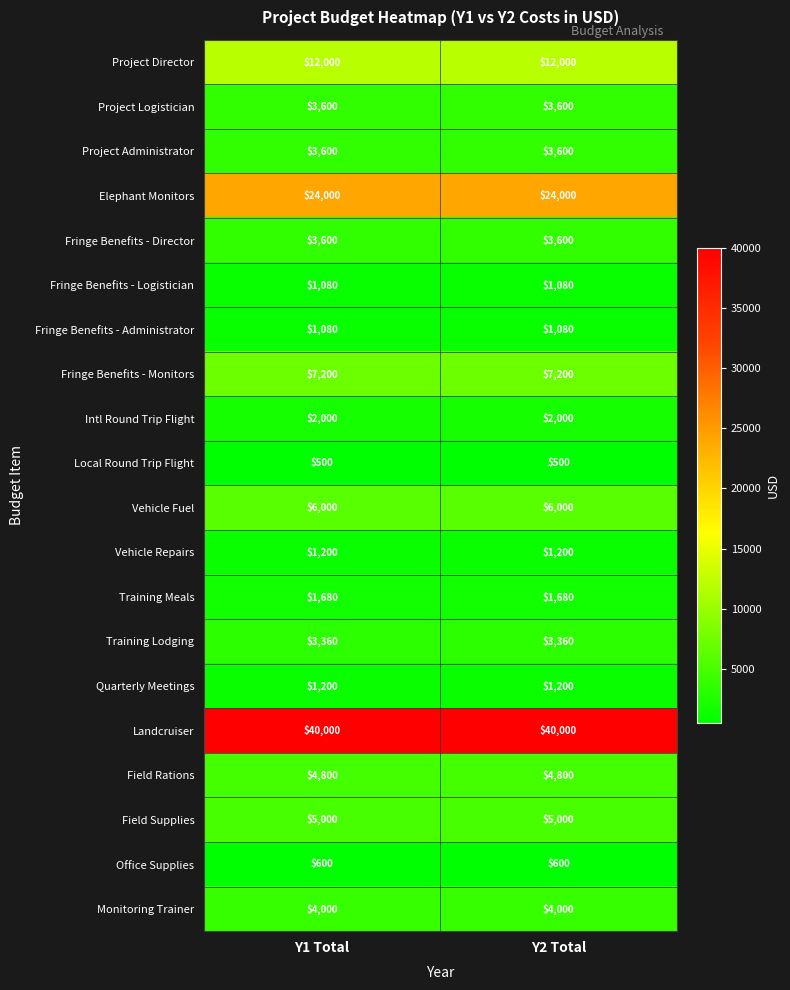

What is the total value across all series at Y1 Total?

126500